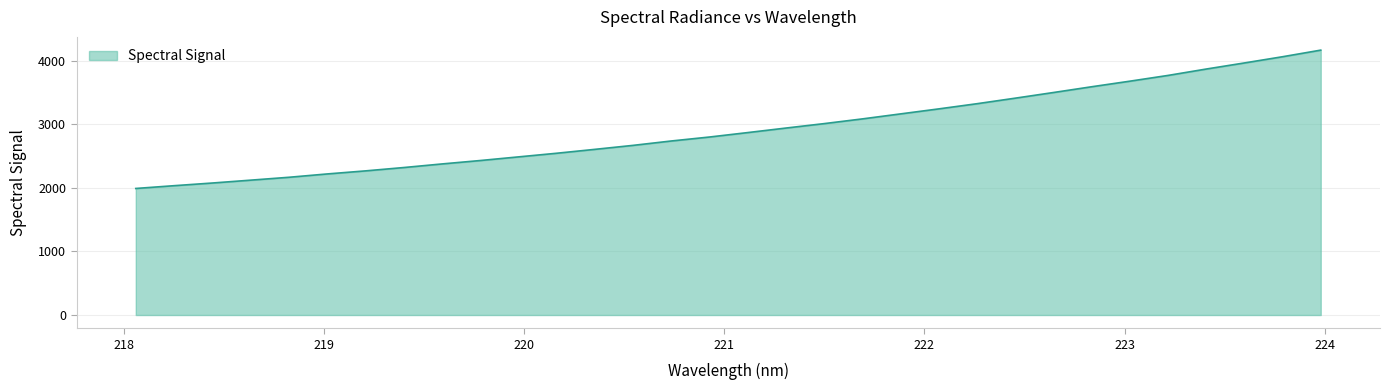

What is the smallest value displayed?

1990.8